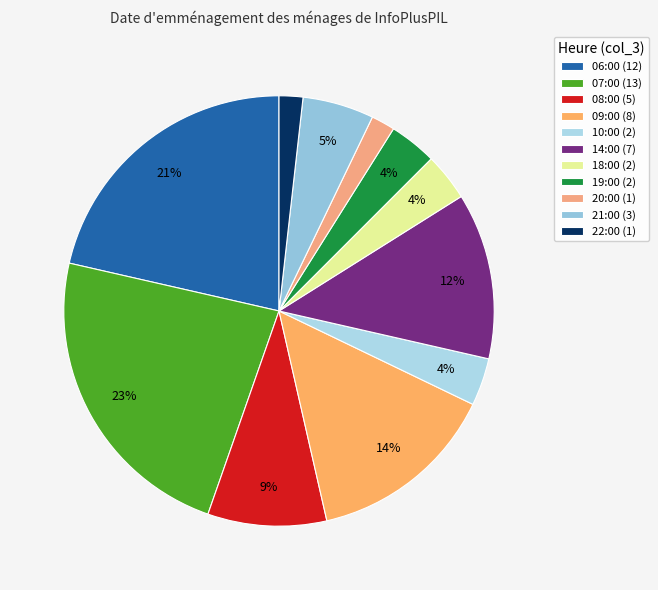

Rank the categories by value from lowest to highest.

20:00, 22:00, 10:00, 18:00, 19:00, 21:00, 08:00, 14:00, 09:00, 06:00, 07:00